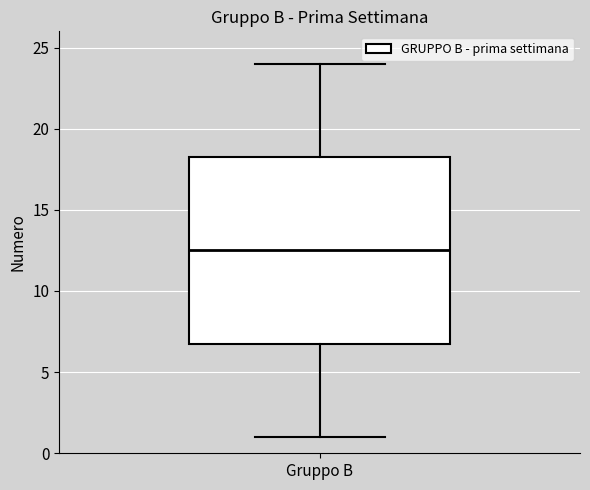

Read this box plot against the y-axis: the position of the median line, the range covered by the box, and the ends of both whiskers. The values are not printed on the chart, so give them approximately, as read against the axis.

median 12.5, box 7.0 to 18.5, whiskers 1.0 to 24.0